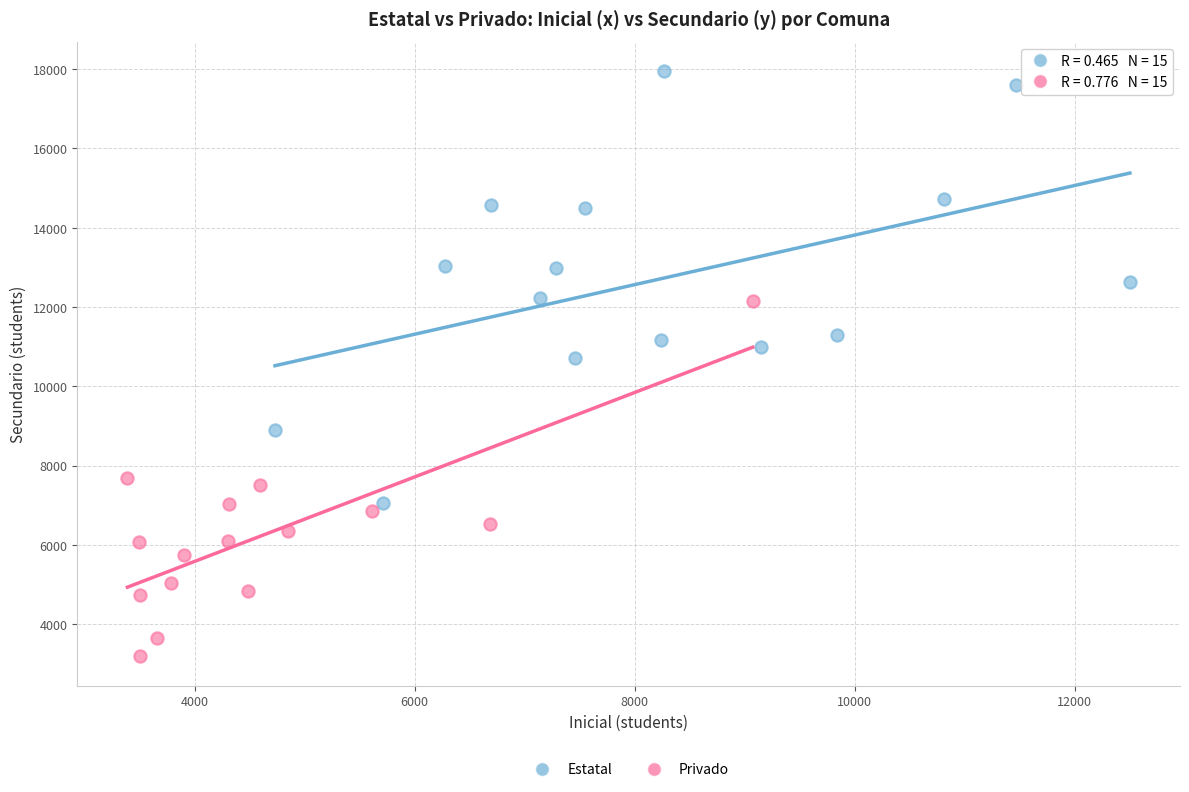

Which series reaches the maximum Y coordinate?

Estatal